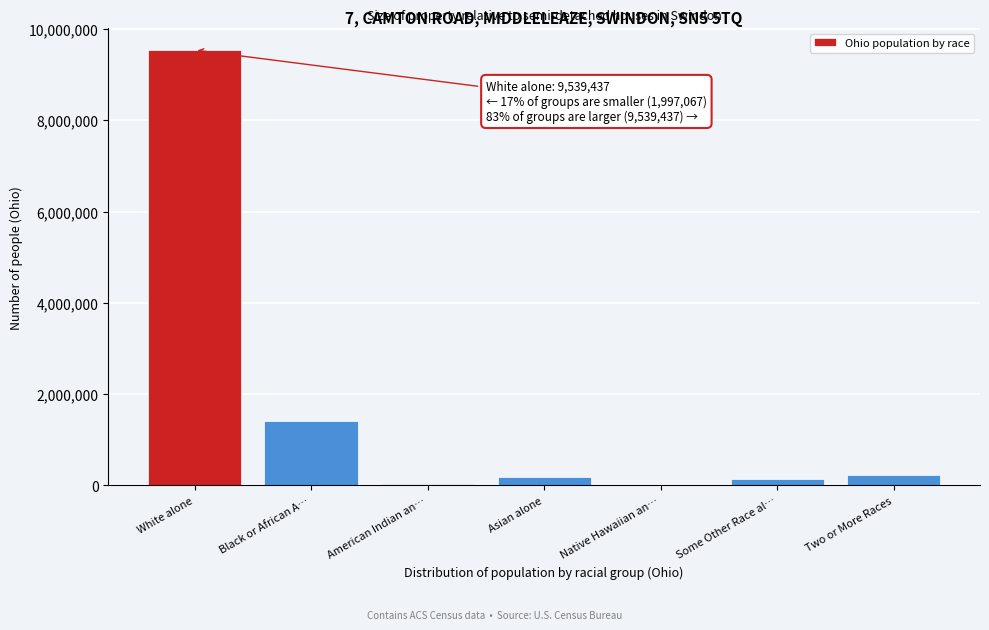

What is the greatest value displayed?

9539437